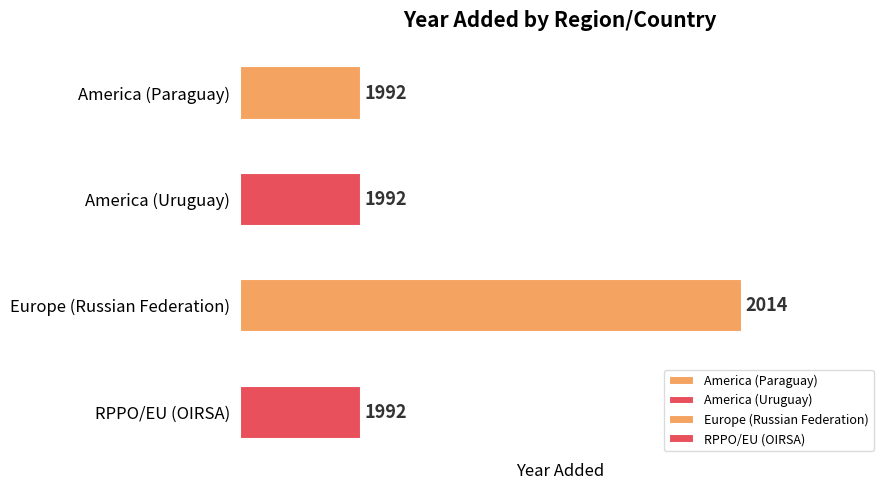

What is the minimum value shown in the chart?

1992